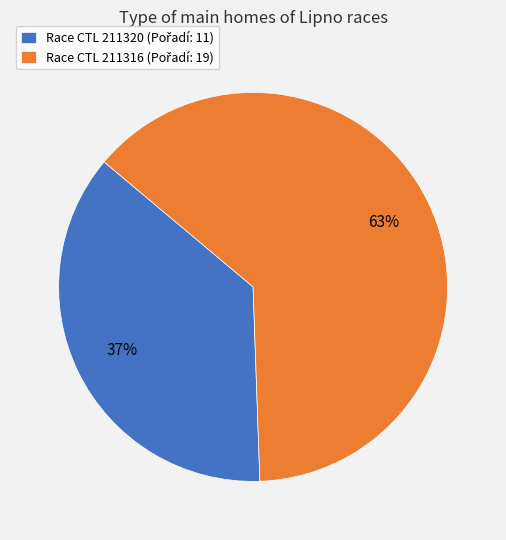

Does any single category account for the majority?

Yes